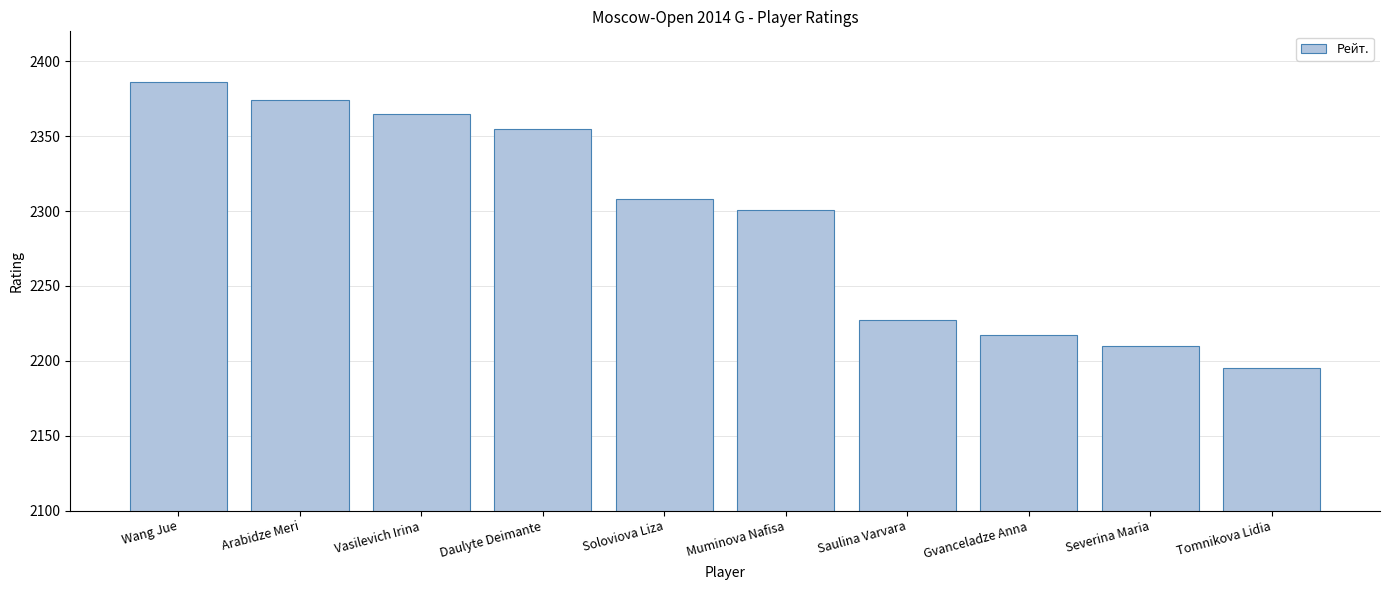

Which label corresponds to the smallest value in the chart?

Tomnikova Lidia